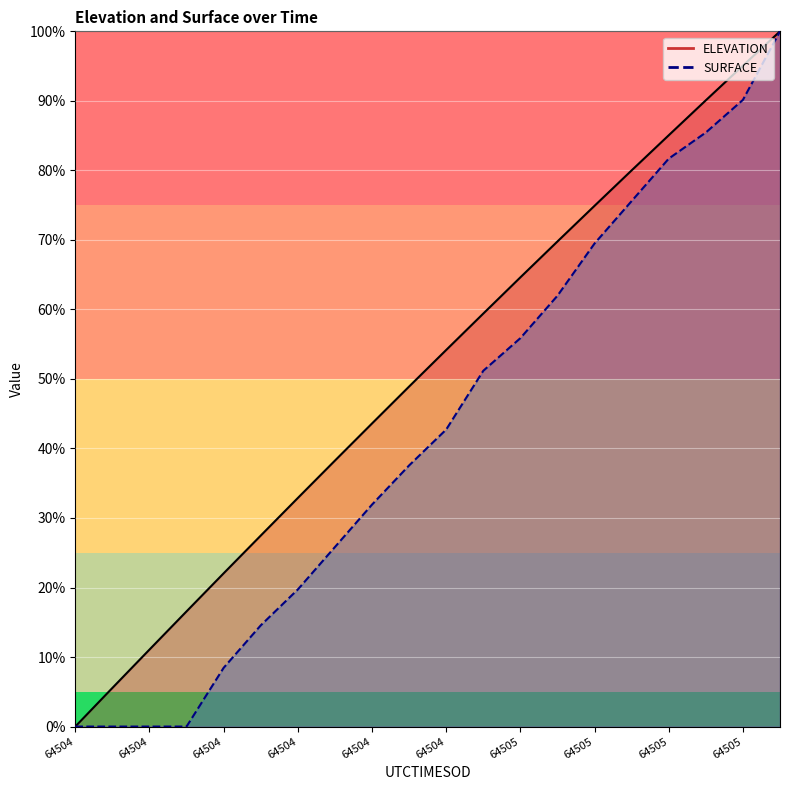

True or false: ELEVATION and SURFACE cross at least once.

False